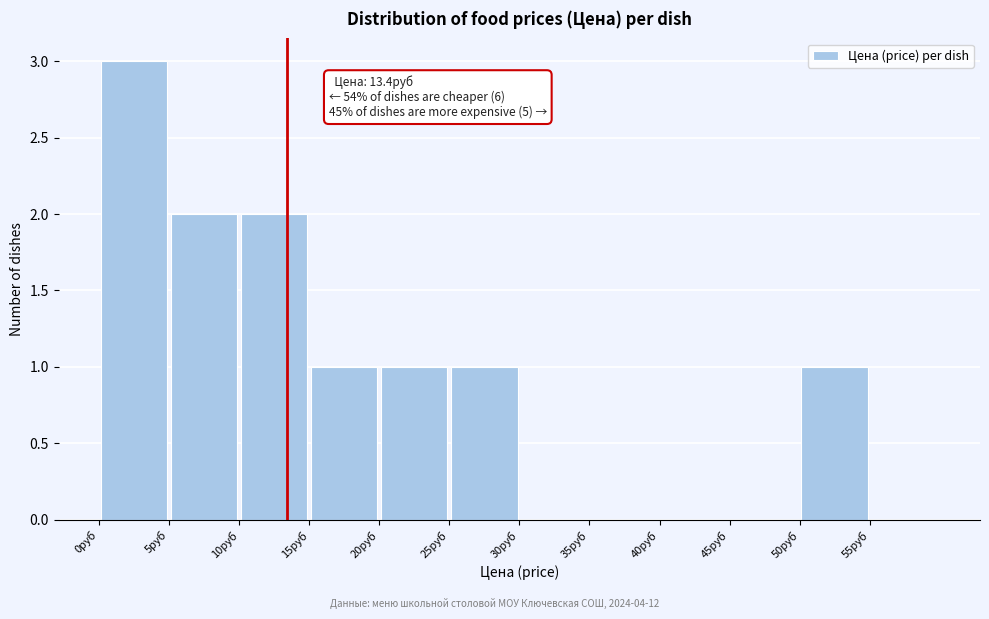

Which range on the x-axis has the tallest bar?

0 to 5